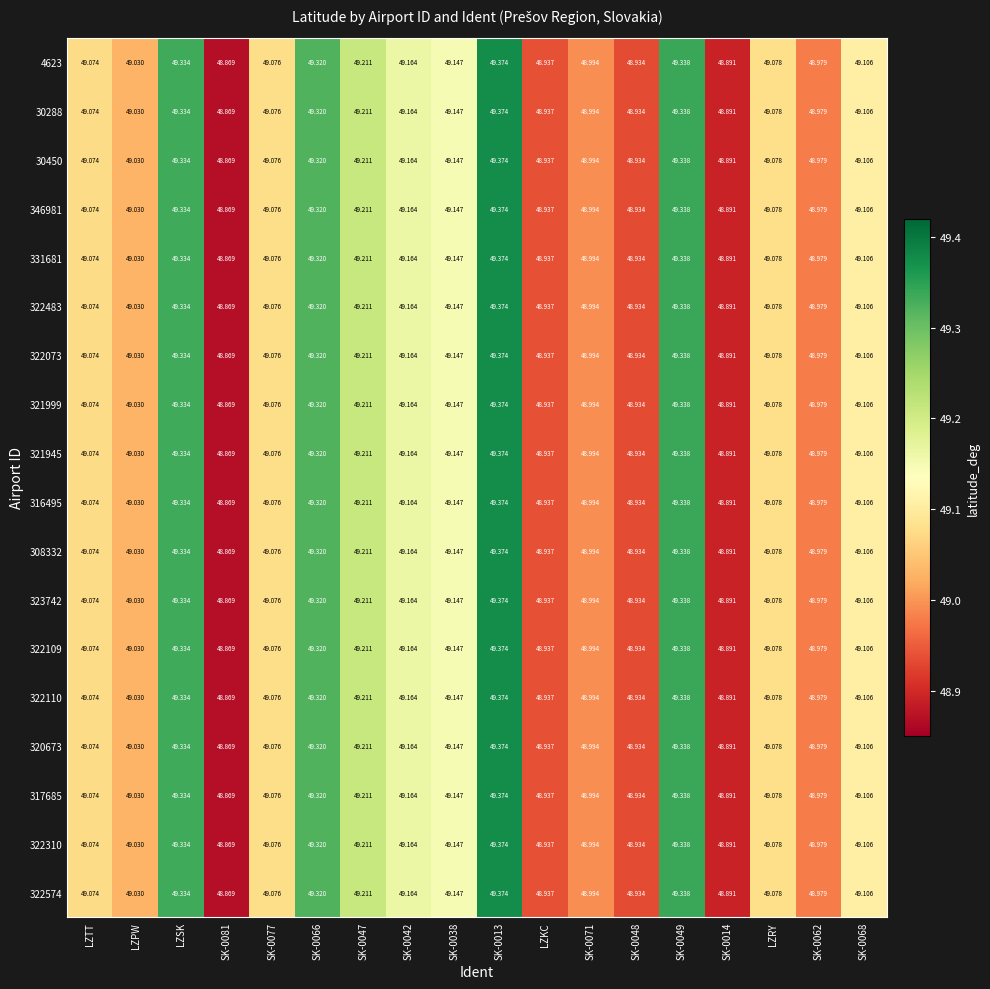

Where does the 316495 series first go above 49?

LZTT